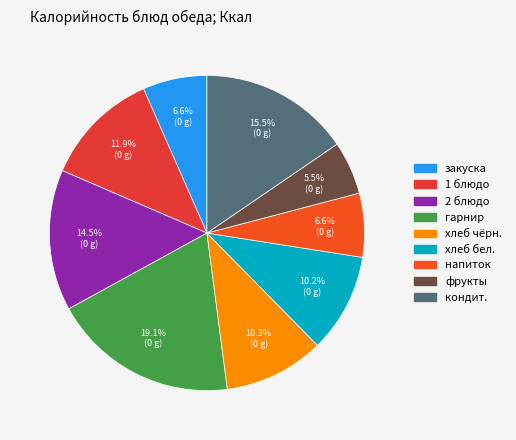

Count the number of slices in the pie.

9